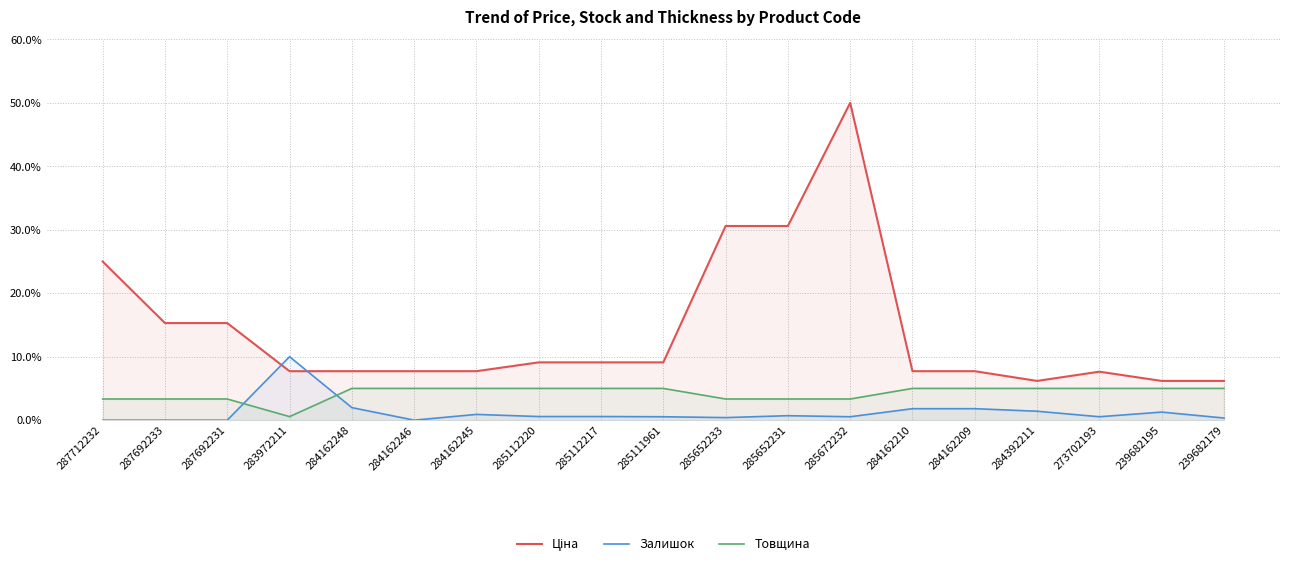

How many data points in Залишок are above 0?

15